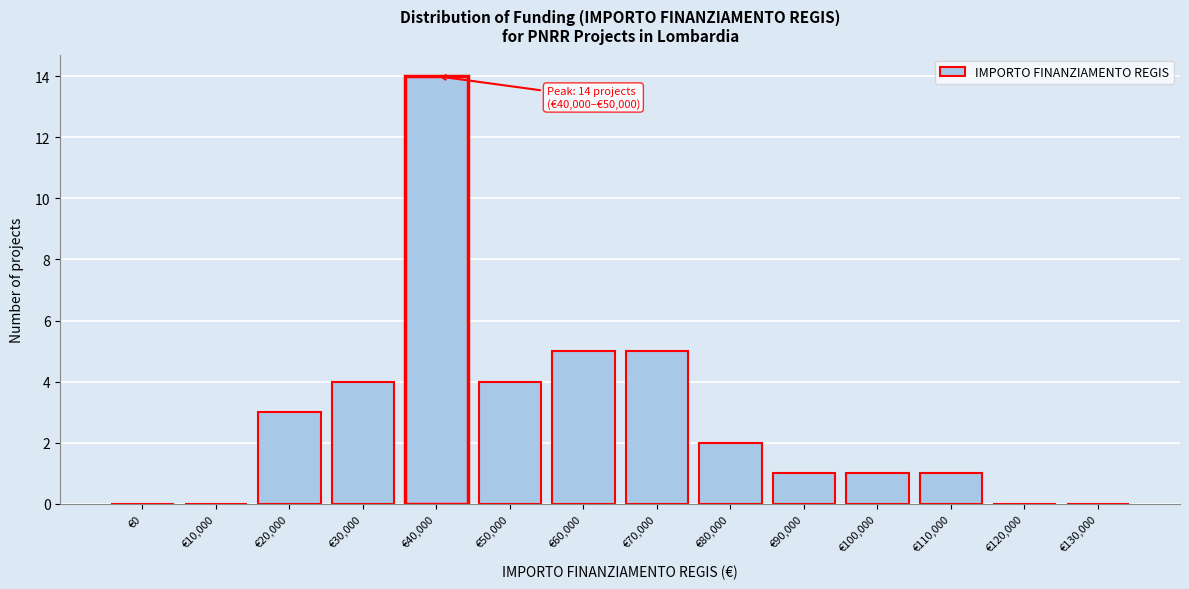

Reading right to left, extract all data points from this chart.

€130,000=0	€120,000=0	€110,000=1	€100,000=1	€90,000=1	€80,000=2	€70,000=5	€60,000=5	€50,000=4	€40,000=14	€30,000=4	€20,000=3	€10,000=0	€0=0